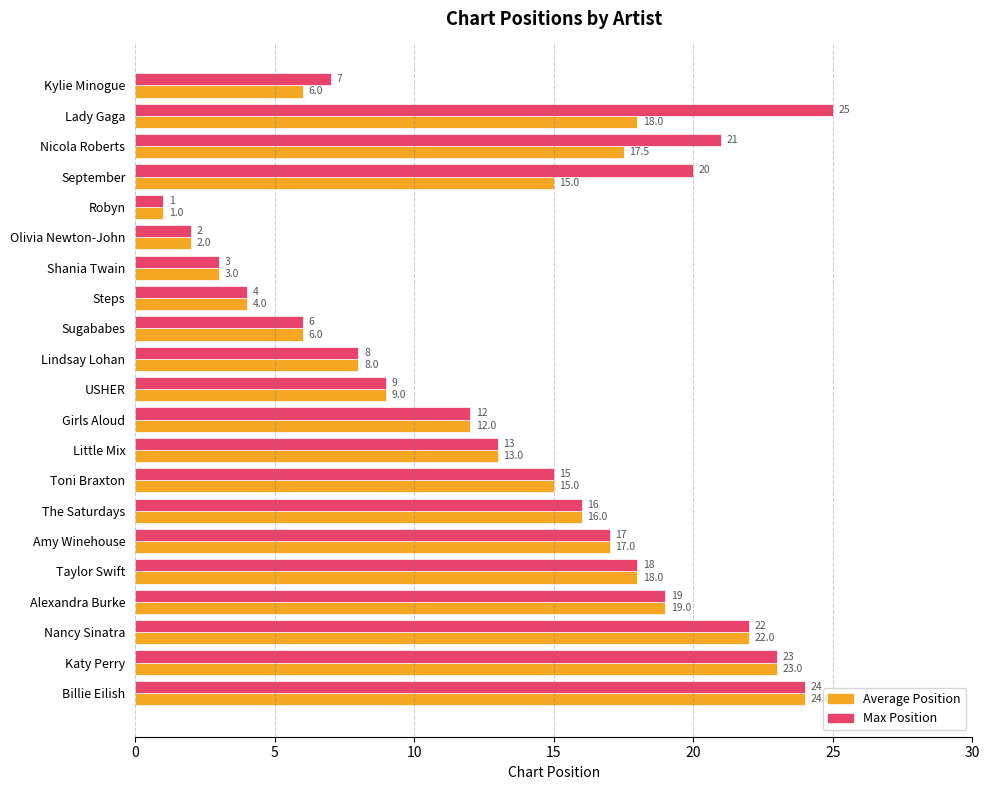

True or false: Average Position has a value of 11.8 at Lindsay Lohan.

False